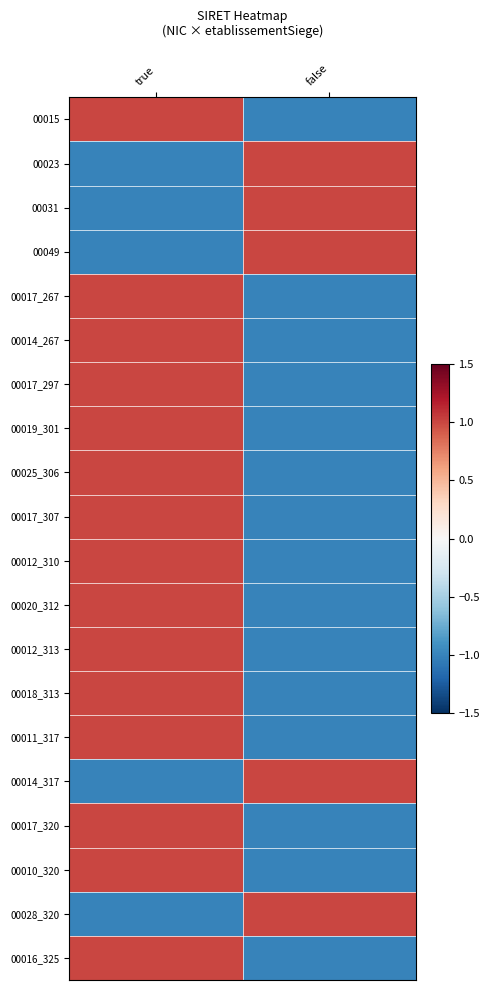

What is the difference between the highest and lowest values at true?

2